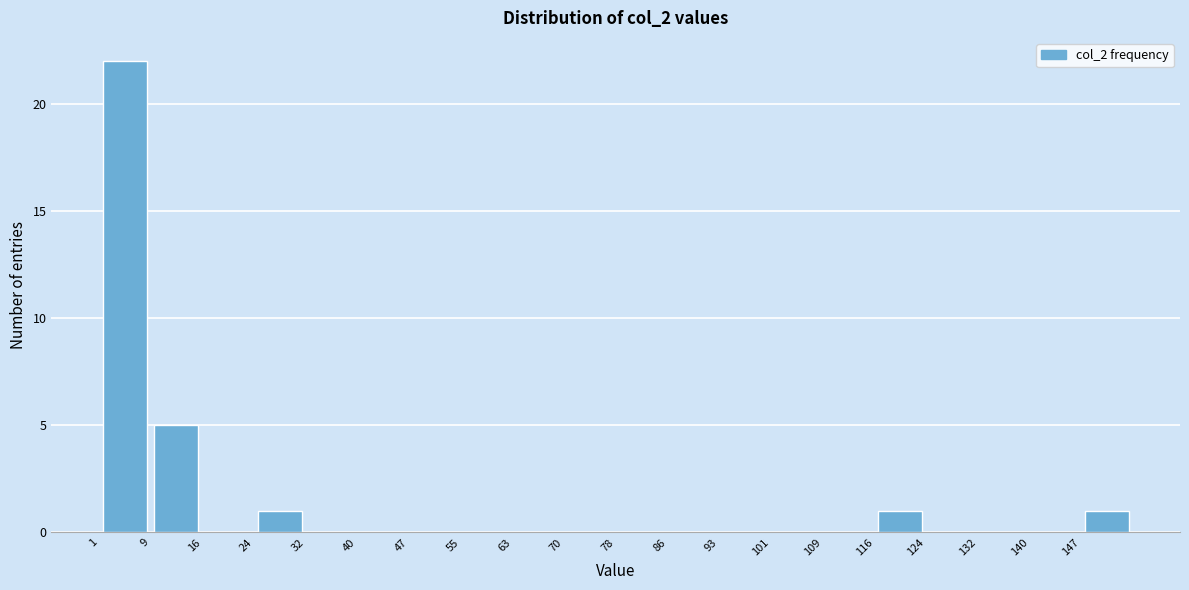

Reading left to right, transcribe this chart: for each bar, give the range it covers on the x-axis and its height. Neither the bar edges nor the heights are printed on the chart, so give them approximately, as read against the axes.

1.0 to 8.7: 22
8.7 to 16.4: 5
16.4 to 24.1: 0
24.1 to 31.8: 1
31.8 to 39.5: 0
39.5 to 47.2: 0
47.2 to 54.9: 0
54.9 to 62.6: 0
62.6 to 70.3: 0
70.3 to 78.0: 0
78.0 to 85.7: 0
85.7 to 93.4: 0
93.4 to 101.1: 0
101.1 to 108.8: 0
108.8 to 116.5: 0
116.5 to 124.2: 1
124.2 to 131.9: 0
131.9 to 139.6: 0
139.6 to 147.3: 0
147.3 to 155.0: 1